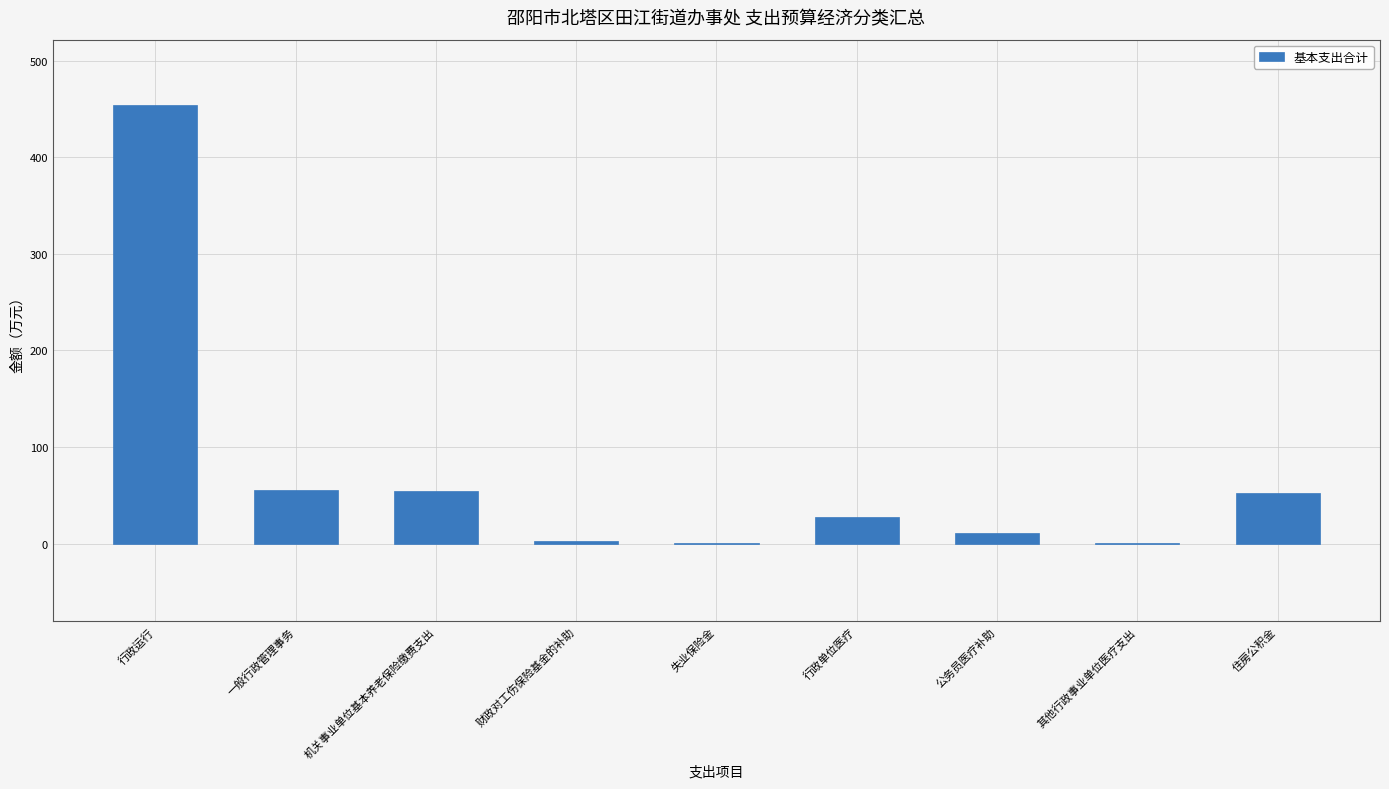

What is the sum of all values?

659.7